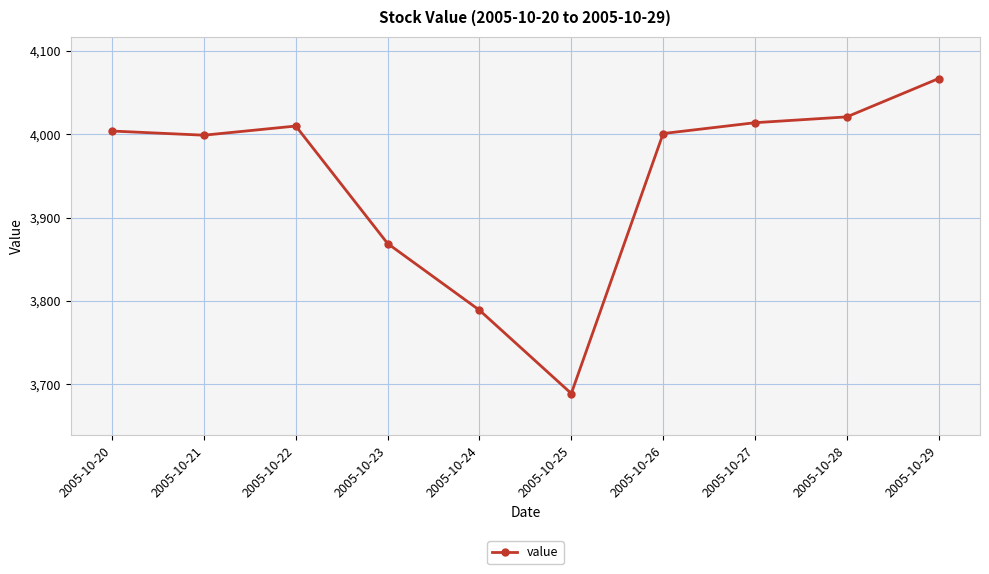

How many interior local peaks (higher than both neighbors) does the data have?

1